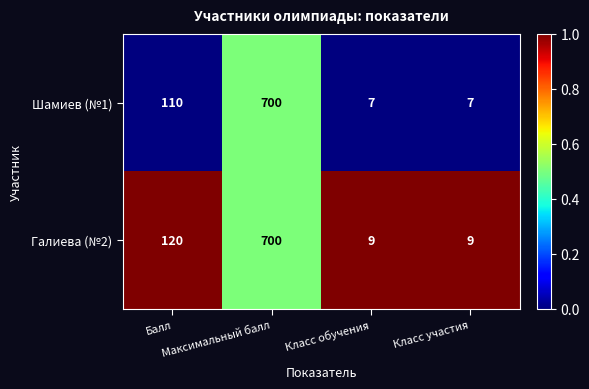

Which series has the largest total across all categories?

Галиева (№2)